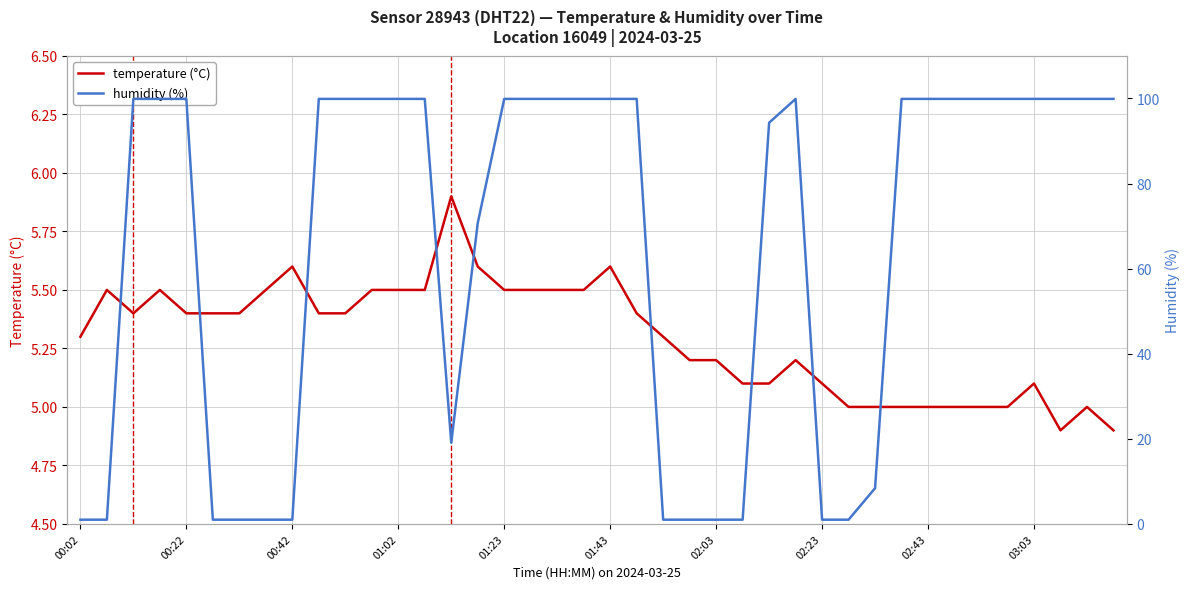

True or false: humidity (%) and temperature (°C) cross at least once.

True